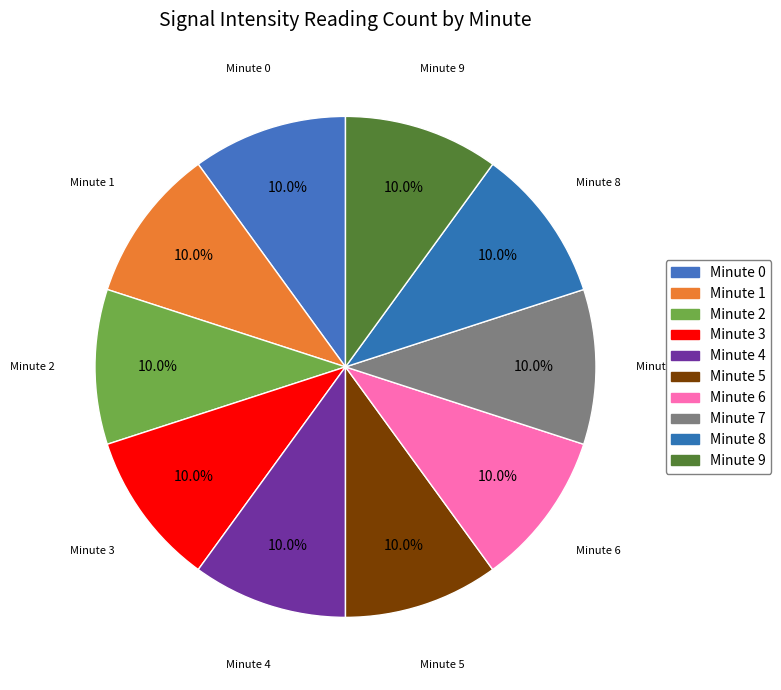

How many segments does this pie chart have?

10